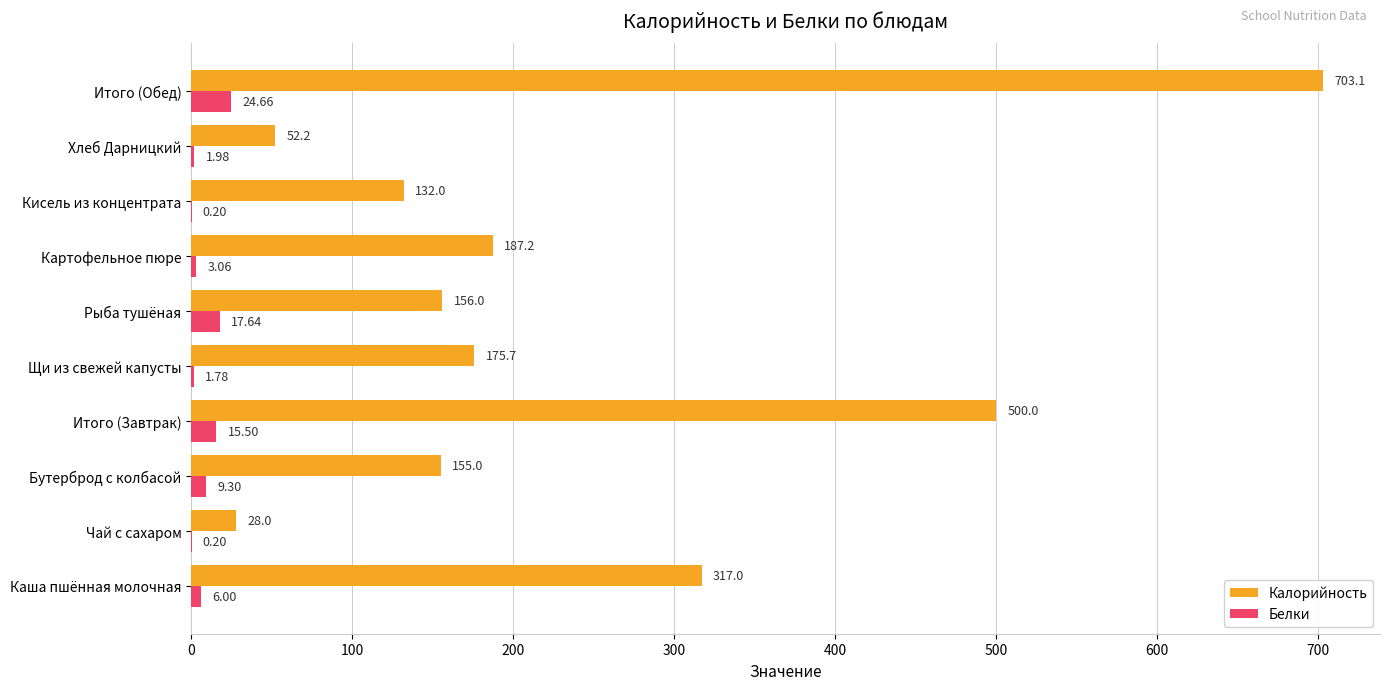

At which category does the chart reach its peak across all series?

Итого (Обед)